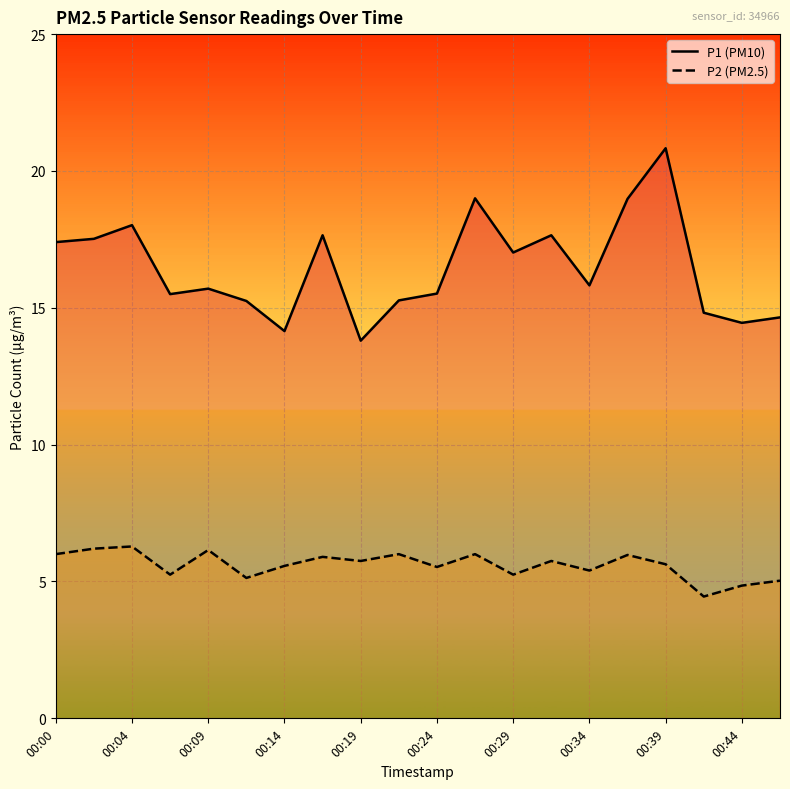

What is the difference between the P2 values at 00:22 and 00:46?

1.0